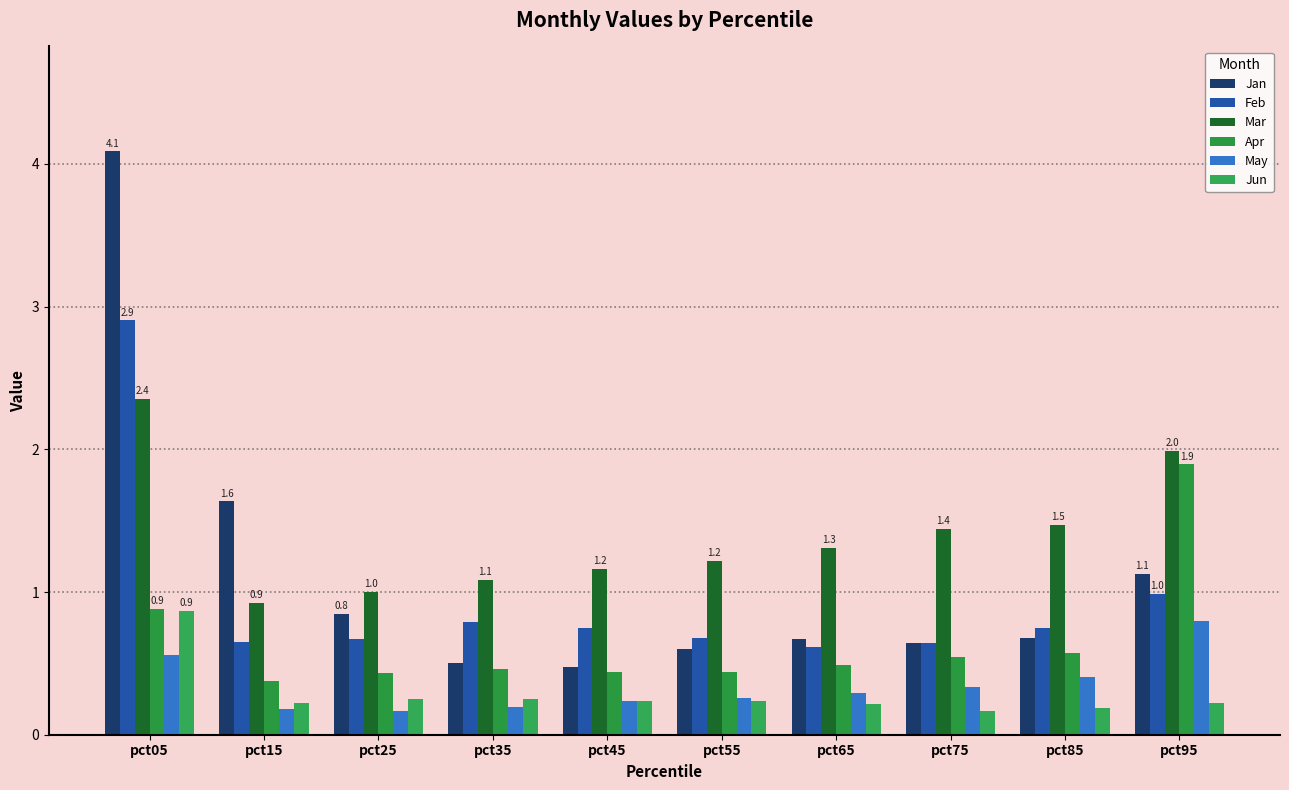

At how many categories does at least one series exceed 0?

10